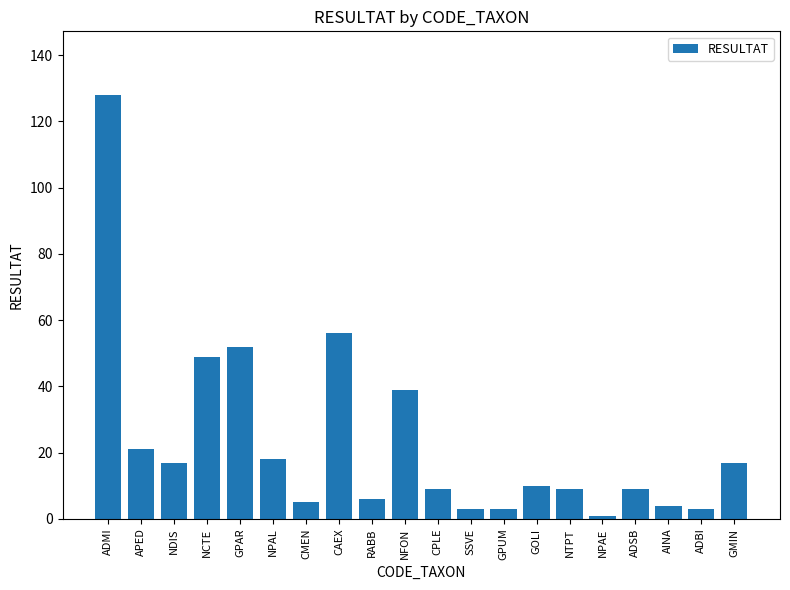

Does the chart contain stacked bars?

No